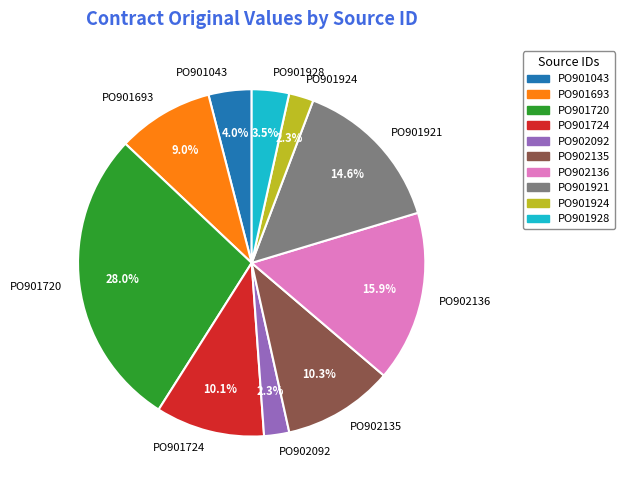

Between PO901693 and PO901043, which is larger?

PO901693